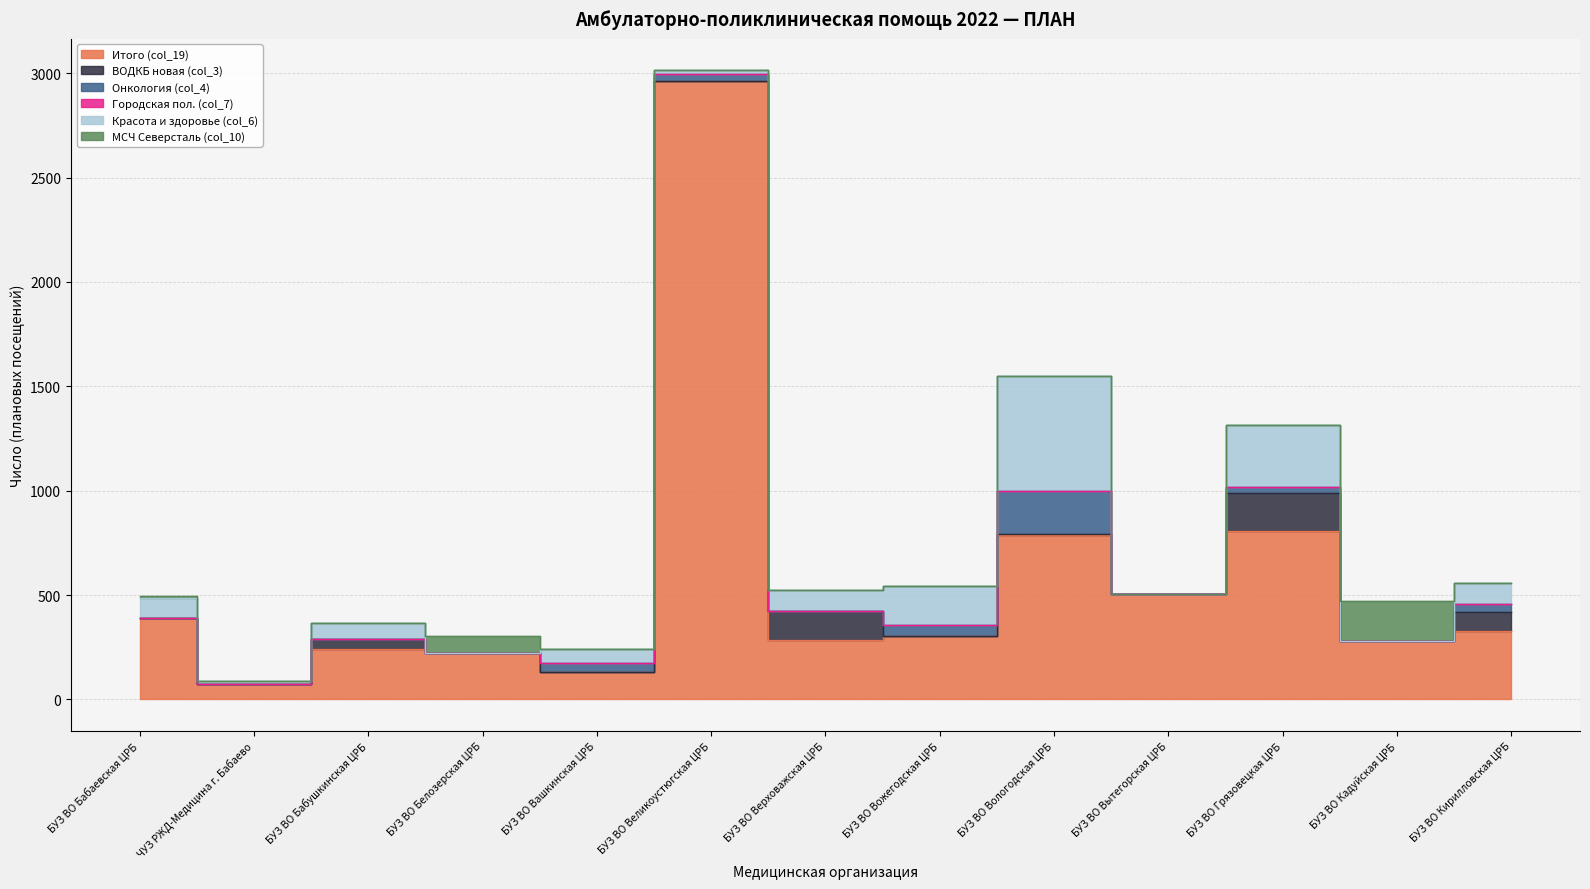

List the series in order of their peak value, highest first.

Итого (col_19), Красота и здоровье (col_6), Онкология (col_4), МСЧ Северсталь (col_10), ВОДКБ новая (col_3), Городская пол. (col_7)